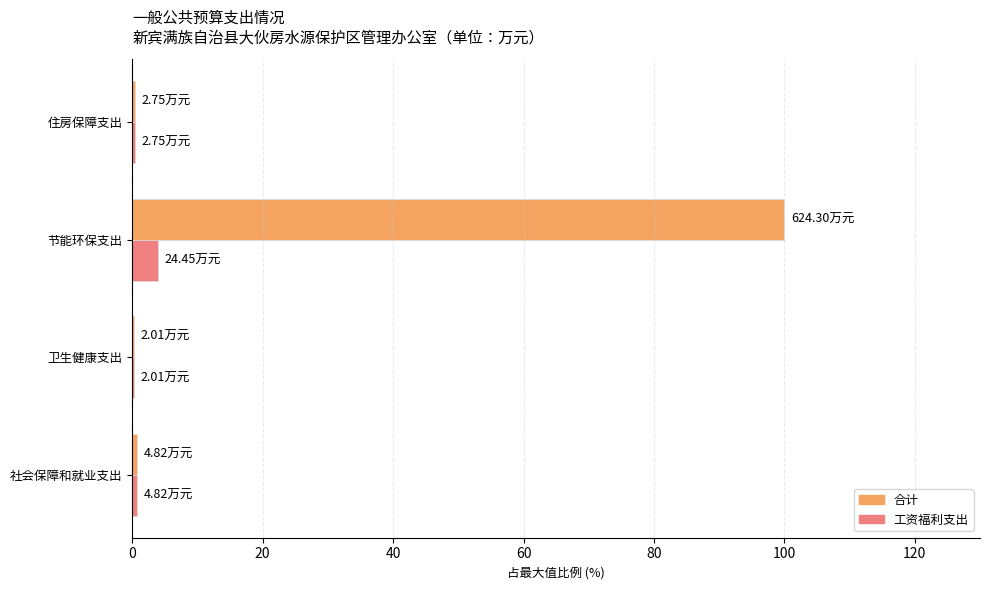

At which category is the sum across all series the highest?

节能环保支出